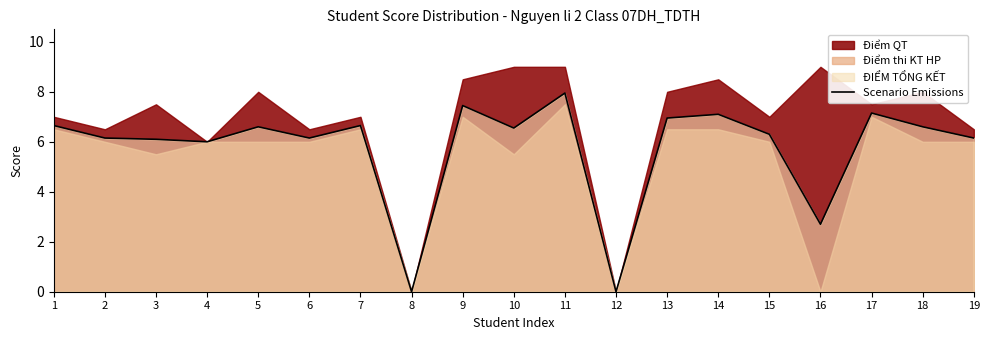

List the labels in order of value, smallest first.

8, 12, 16, 4, 3, 2, 6, 19, 15, 10, 5, 18, 1, 7, 13, 14, 17, 9, 11